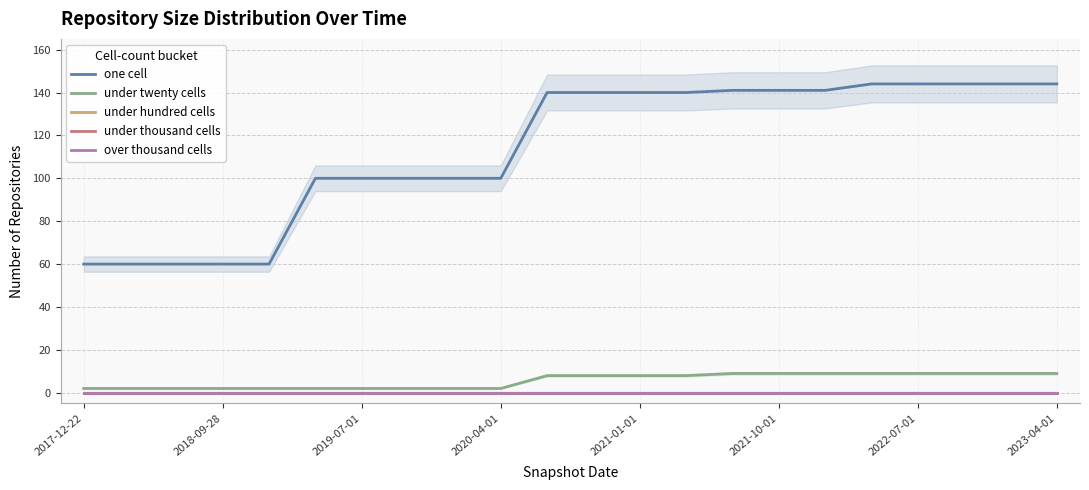

At how many categories does at least one series exceed 36?

22